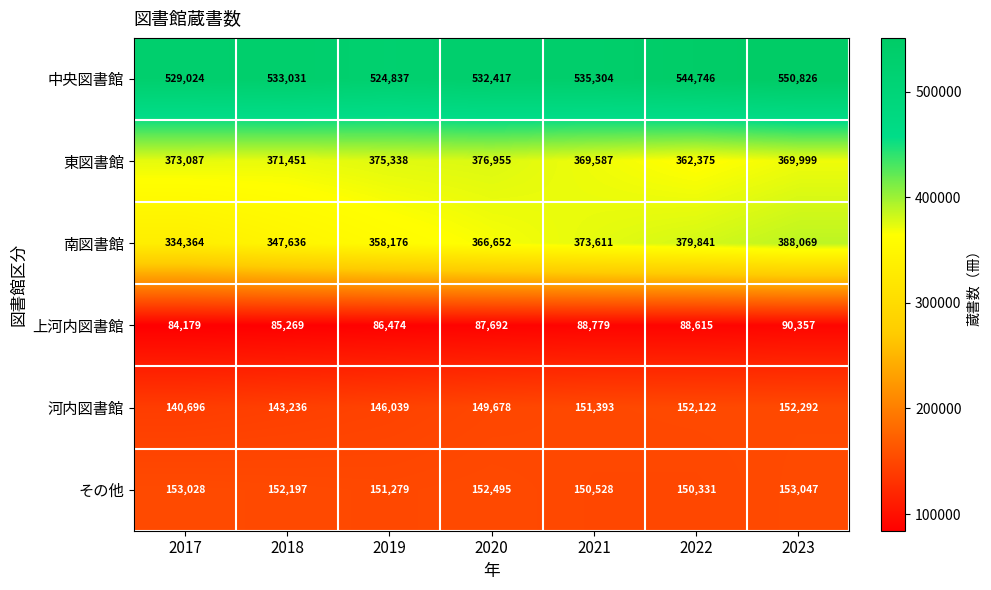

How many categories are shown in the chart?

7